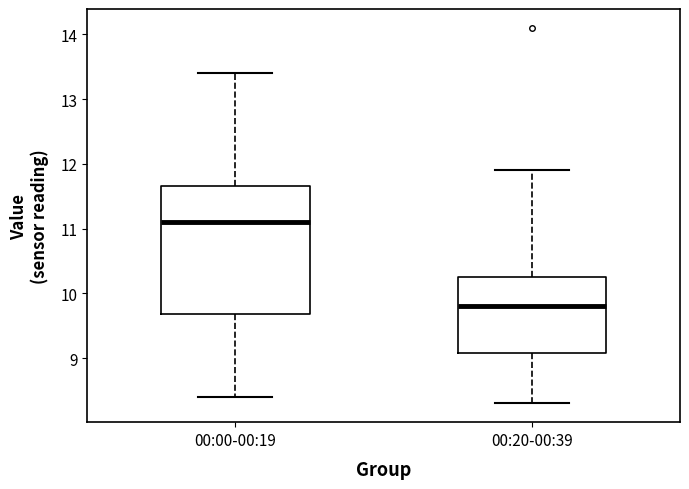

Reading left to right, read every box against the y-axis: the position of its median line, the range the box covers, and the ends of its whiskers. The values are not printed on the chart, so give them approximately, as read against the axis.

00:00-00:19: median 11.1, box 9.7 to 11.7, whiskers 8.4 to 13.4
00:20-00:39: median 9.8, box 9.1 to 10.3, whiskers 8.3 to 11.9